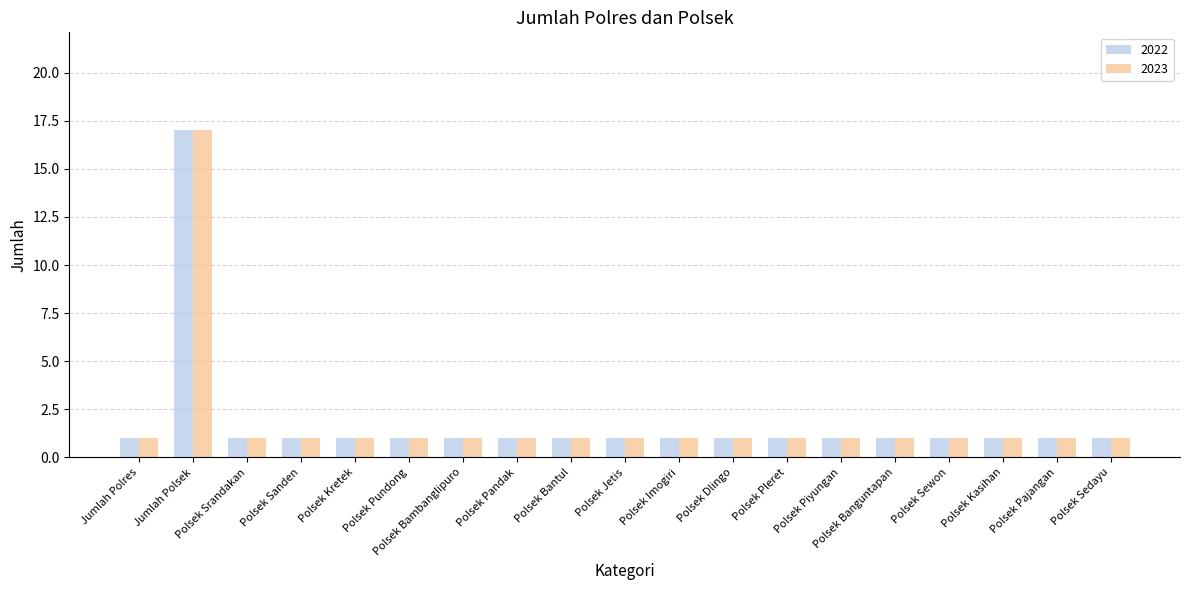

At which category is the sum across all series the highest?

Jumlah Polsek